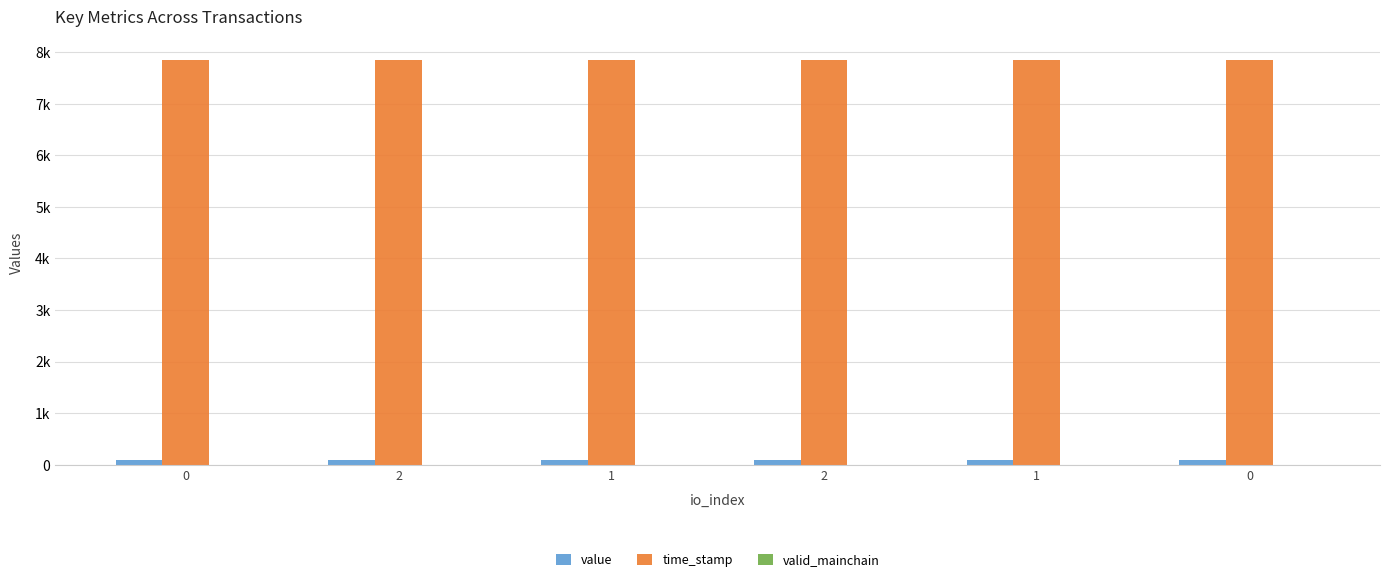

Rank the series at 2 from highest to lowest value.

time_stamp, value, valid_mainchain